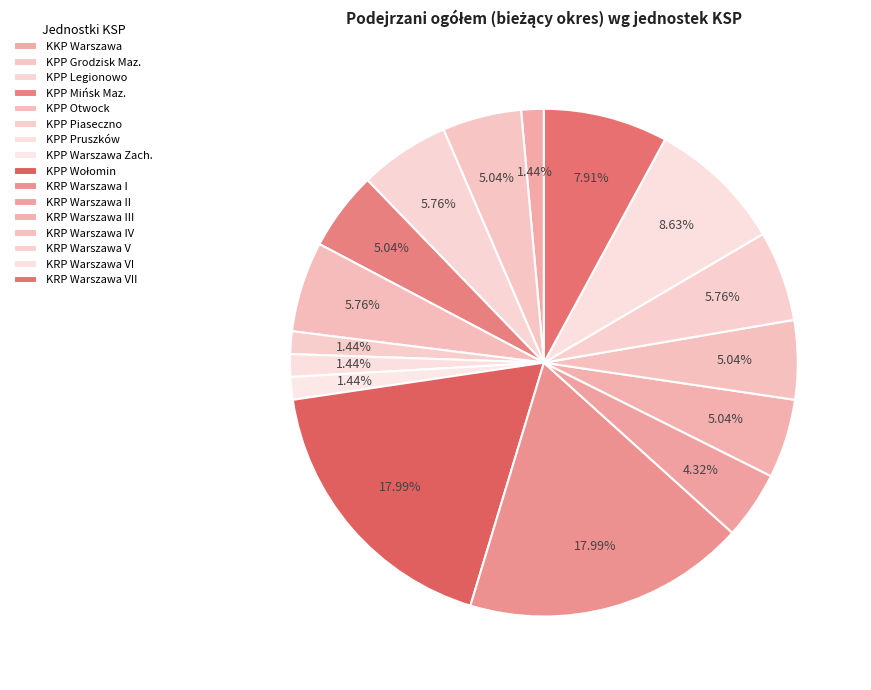

True or false: KKP Warszawa accounts for 1% of the total.

True